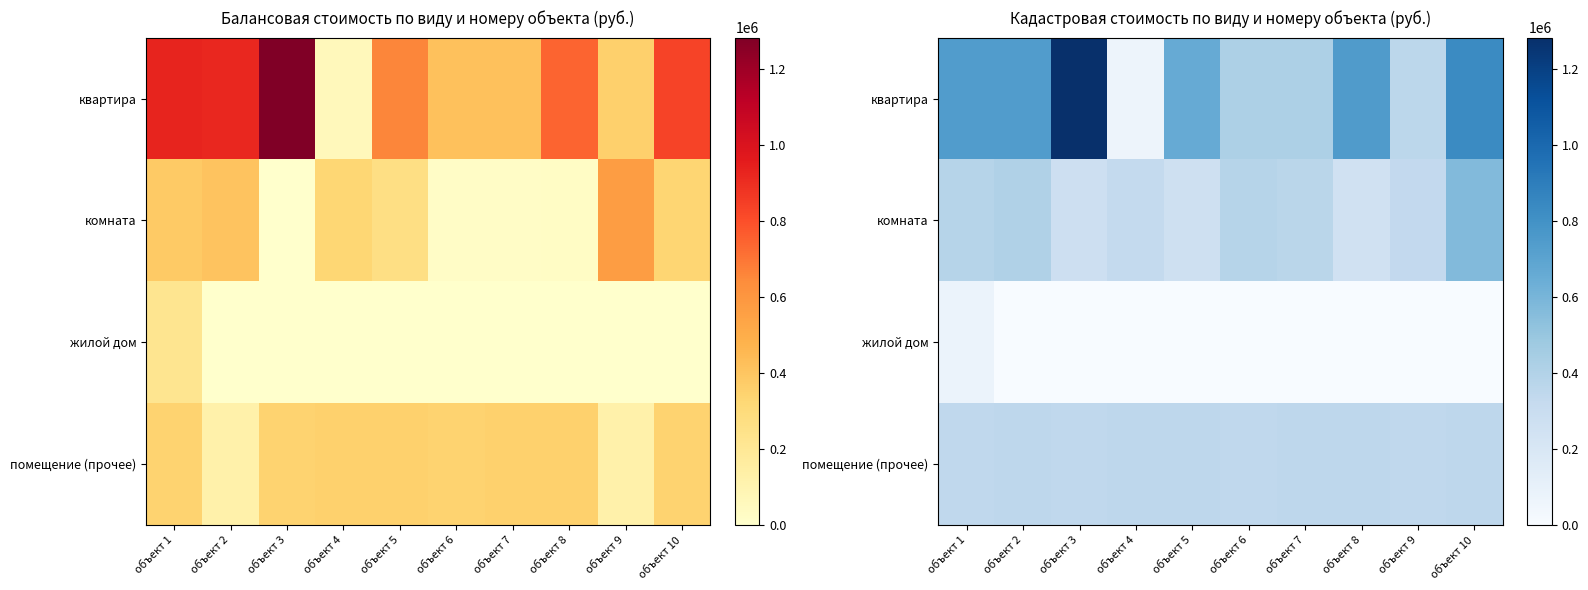

What is the total value across all series at объект 6?

1149167.4